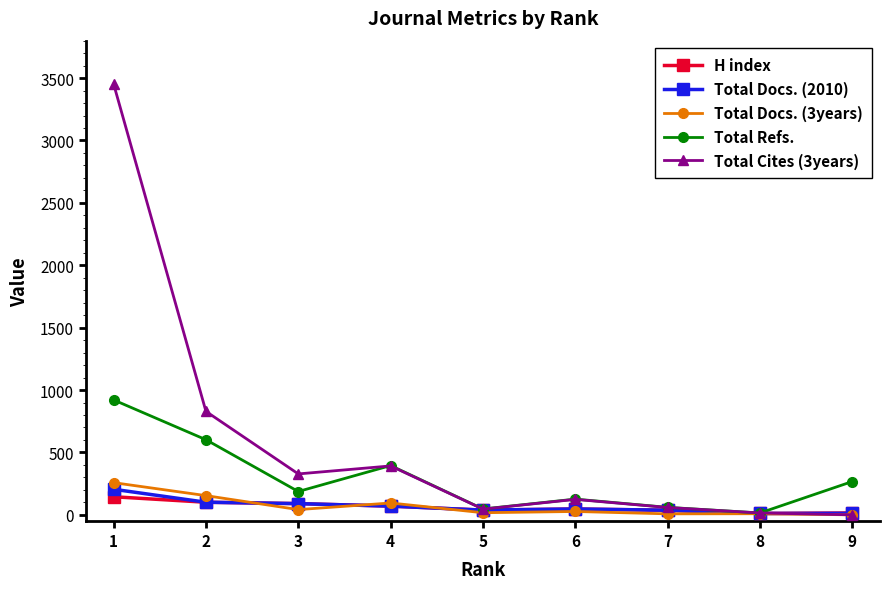

In Total Refs., how many points are higher than both neighbors (excluding endpoints)?

2